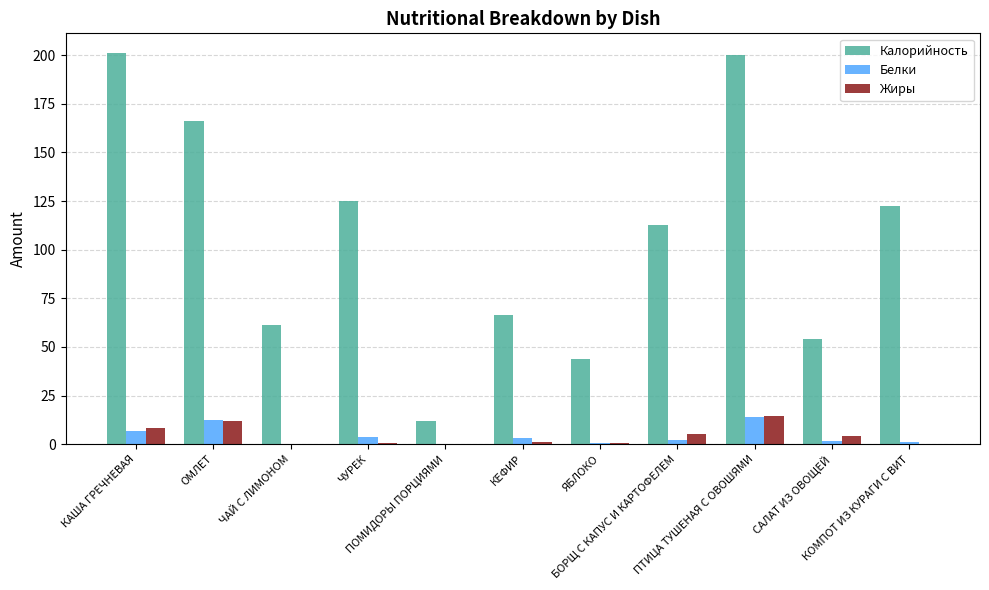

Are the bars grouped side by side (vs. stacked)?

Yes